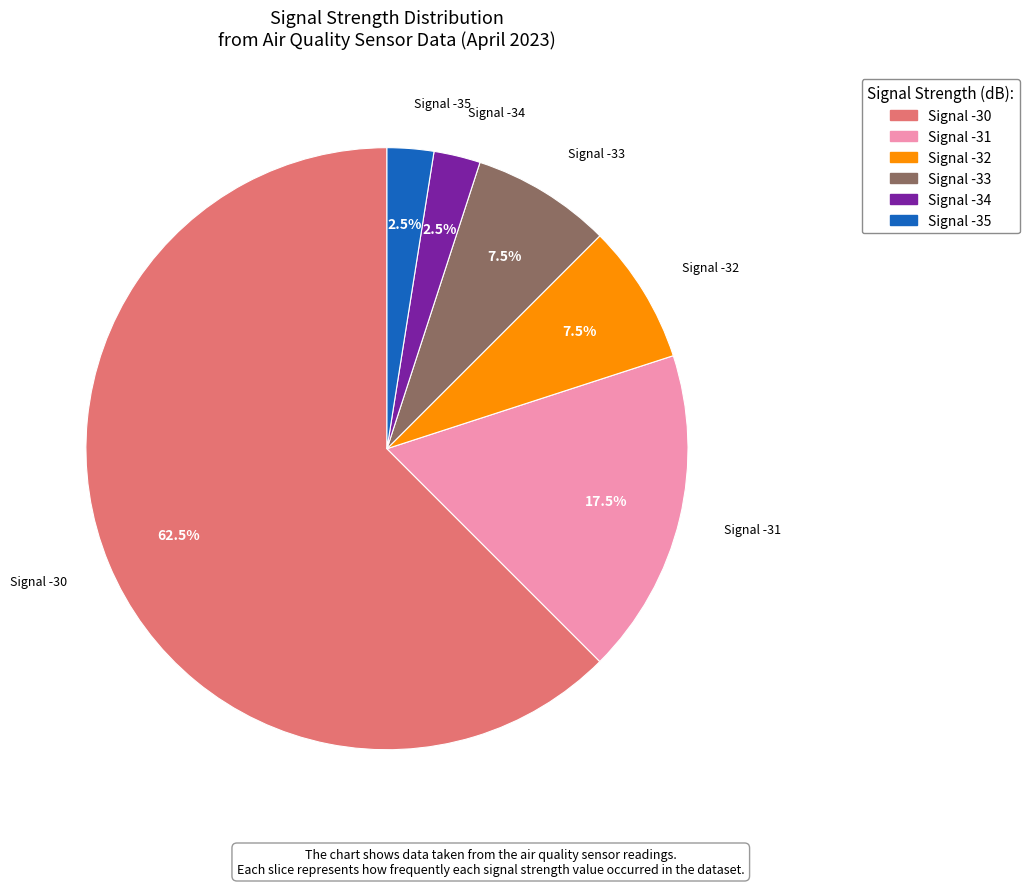

Is there any slice that represents more than half of the pie?

Yes